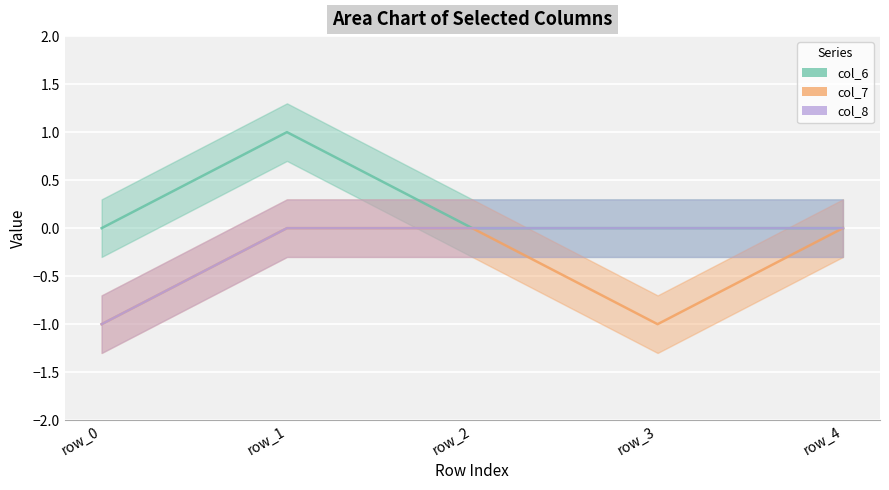

Which category has the lowest value in the col_6 series?

row_0